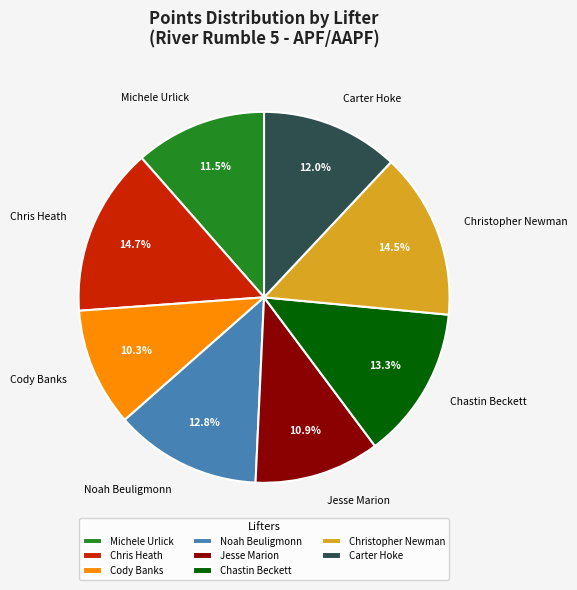

How many slices are in this pie chart?

8